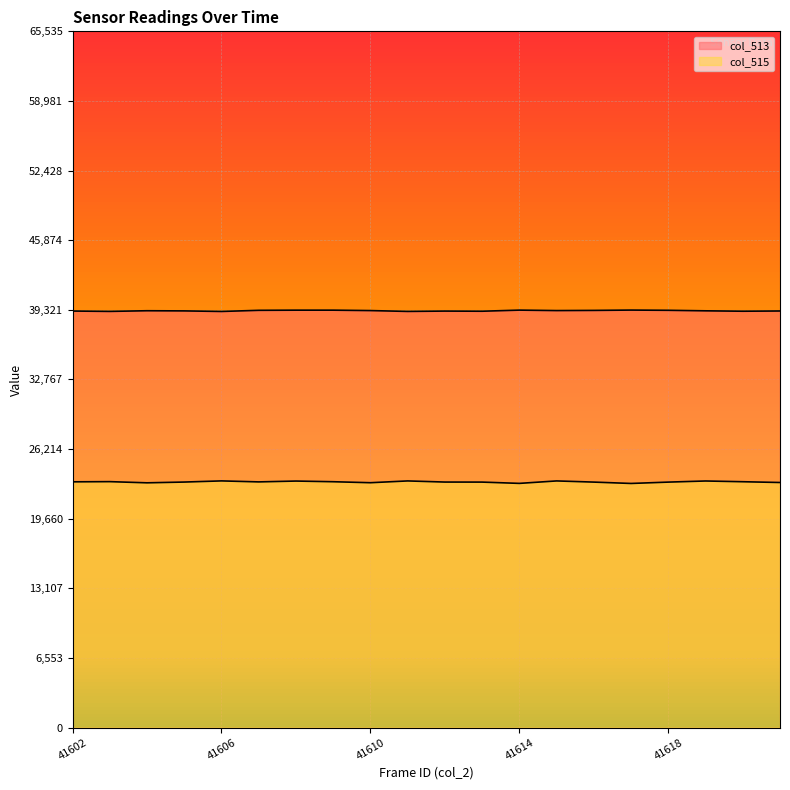

What is the difference between the maximum and minimum values in the col_513 line series?

130